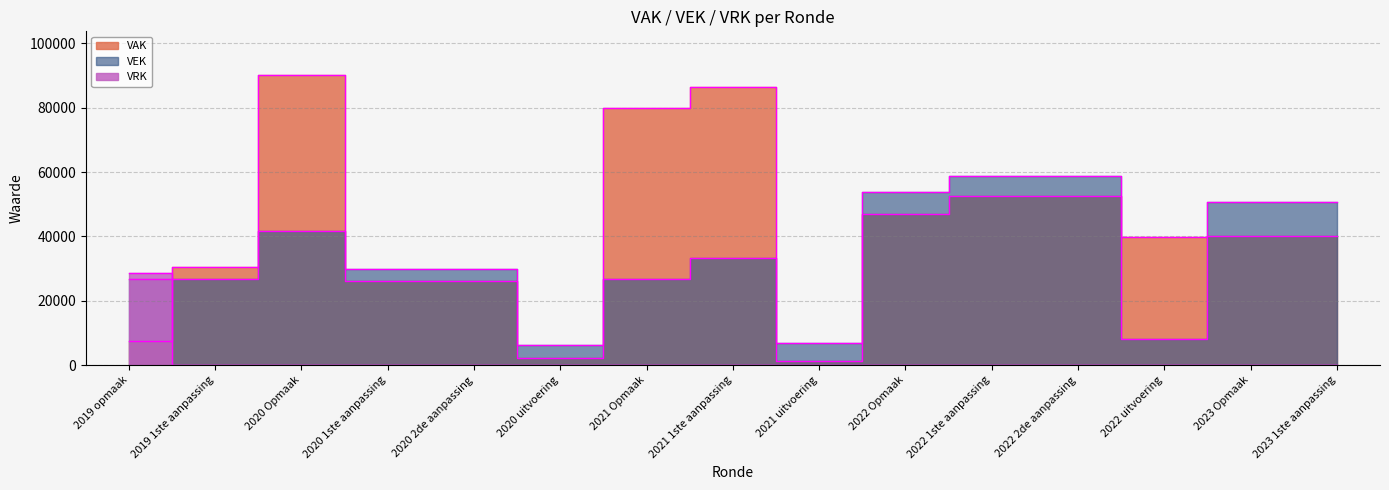

Which series has the largest total across all categories?

VAK